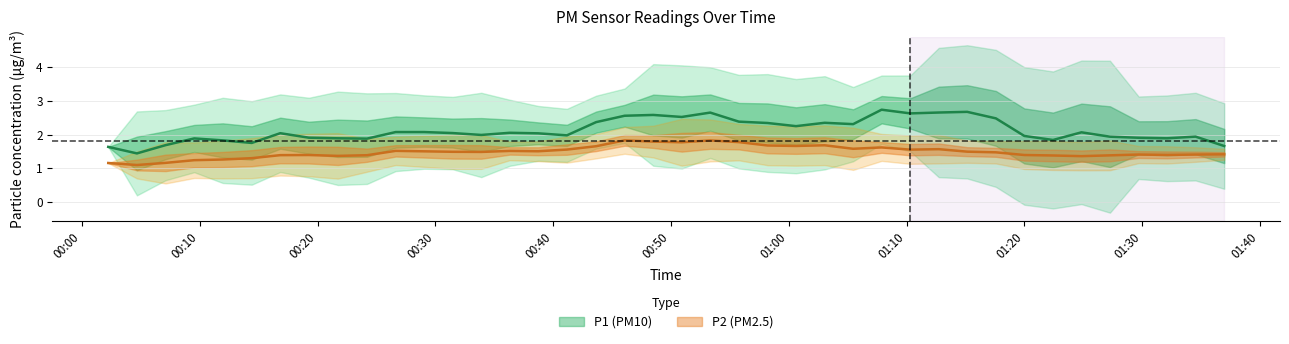

The value of P2 at 18 is 1.7. True or false?

True